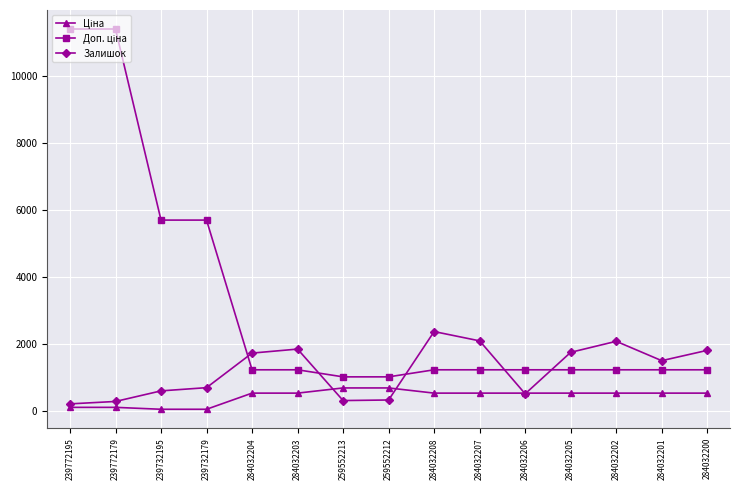

Does the chart have visible grid lines?

Yes